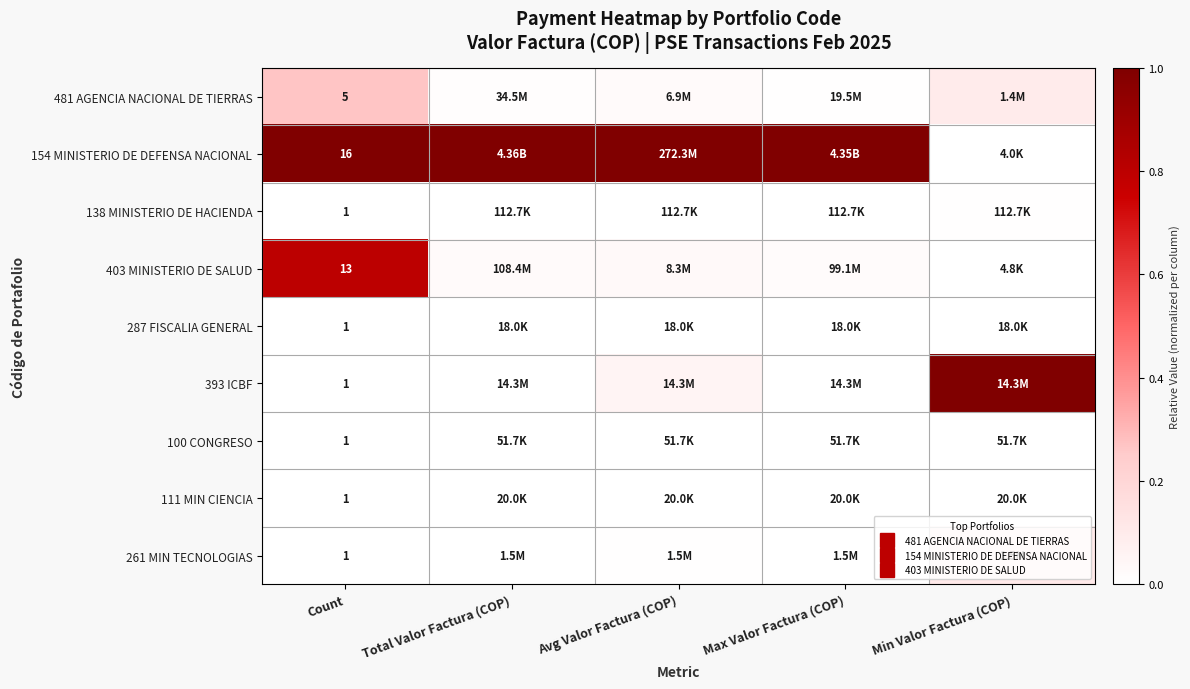

List the labels in order of 138 MINISTERIO DE HACIENDA value, largest first.

Min Valor Factura (COP), Avg Valor Factura (COP), Max Valor Factura (COP), Total Valor Factura (COP), Count